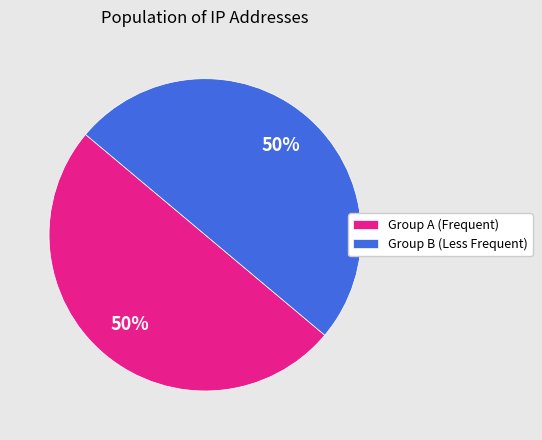

To the nearest percent, what portion does Group A (Frequent) represent?

50%